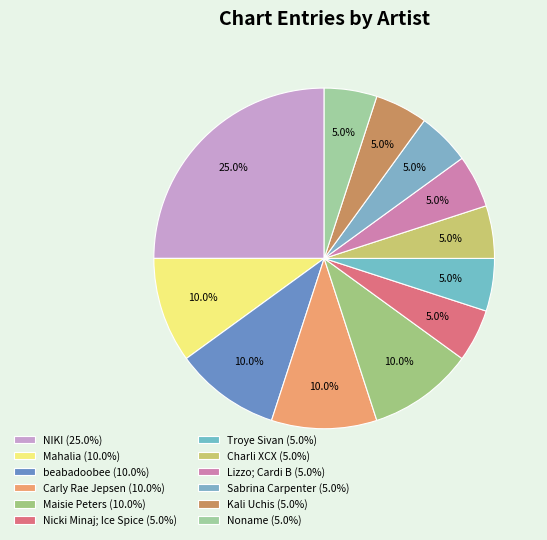

True or false: Maisie Peters accounts for 10% of the total.

True